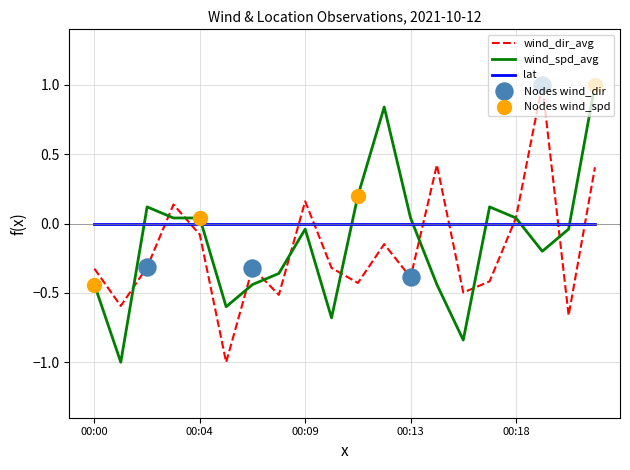

Which series has the largest total across all categories?

lat